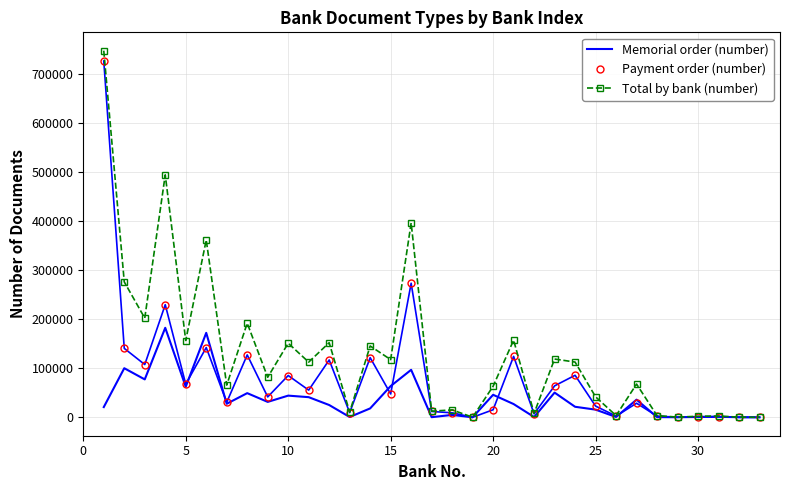

List the series in order of their overall mean, highest first.

Total by bank (number), Payment order (number), Memorial order (number)